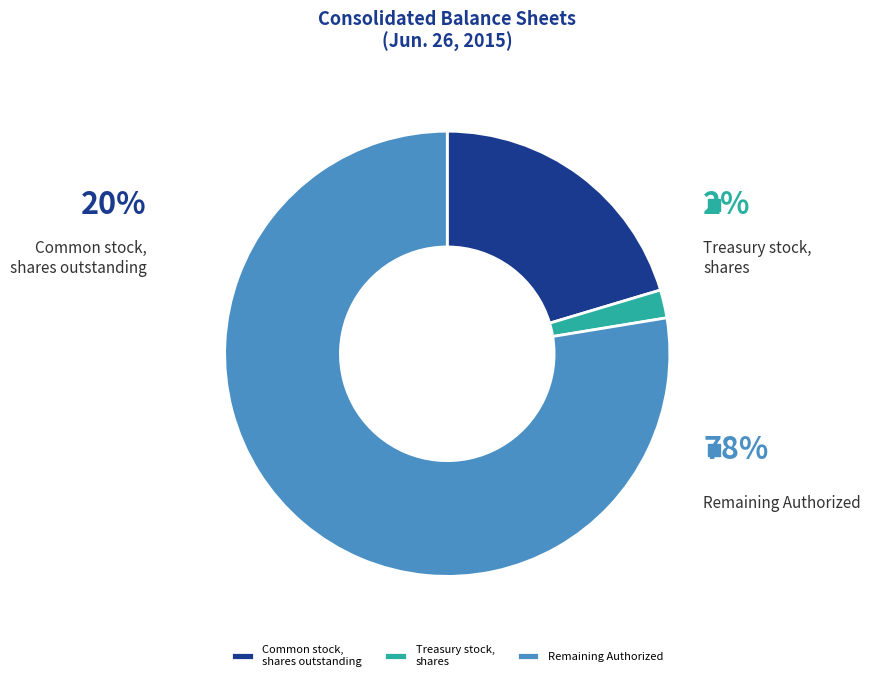

Is Common stock, shares authorized the majority of the pie?

Yes